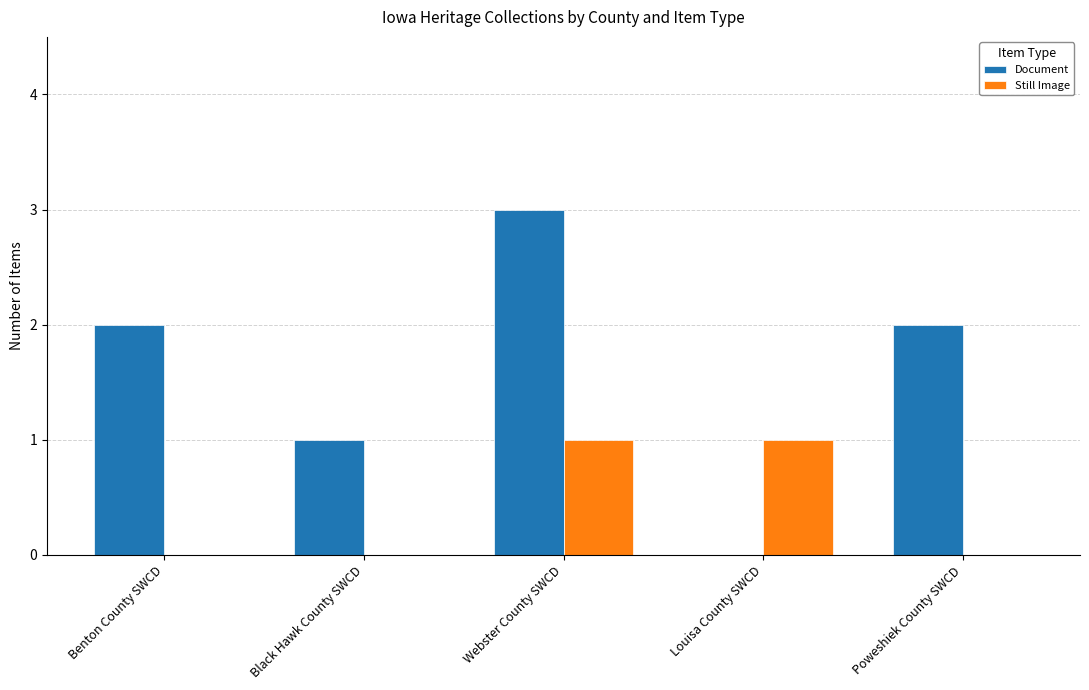

At which category is the sum across all series the highest?

Webster County SWCD